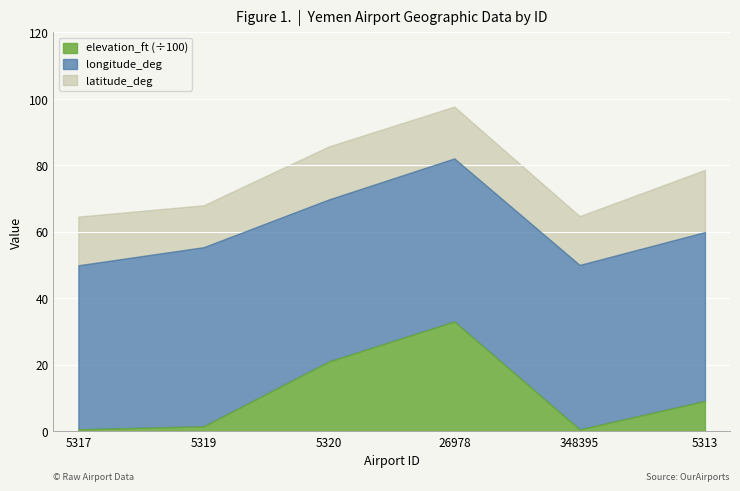

List the labels in order of longitude_deg value, largest first.

5319, 5313, 348395, 5317, 26978, 5320